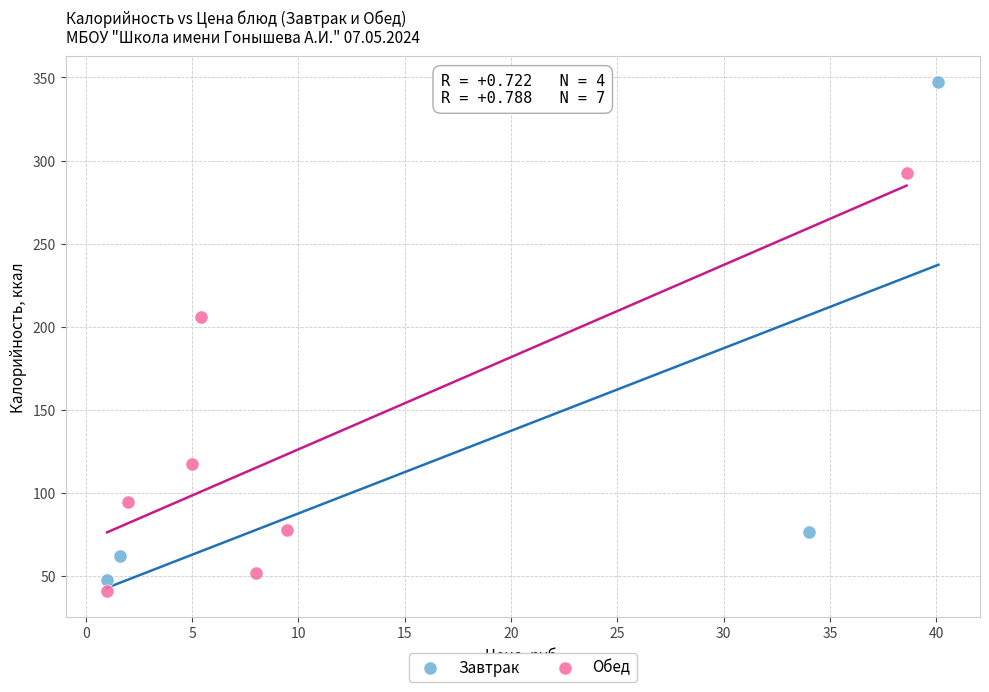

Which series reaches the maximum Y coordinate?

Завтрак